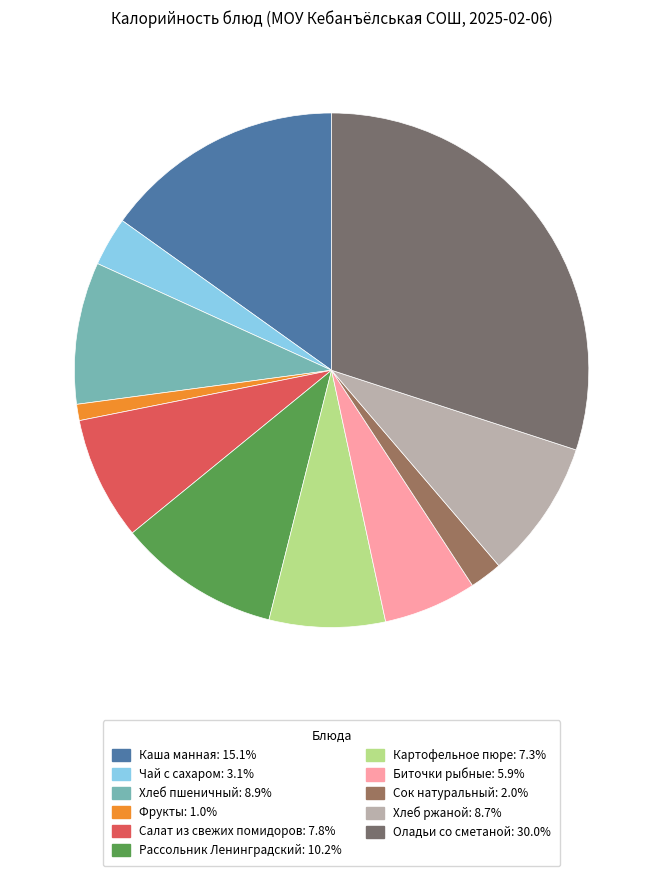

How many segments does this pie chart have?

11